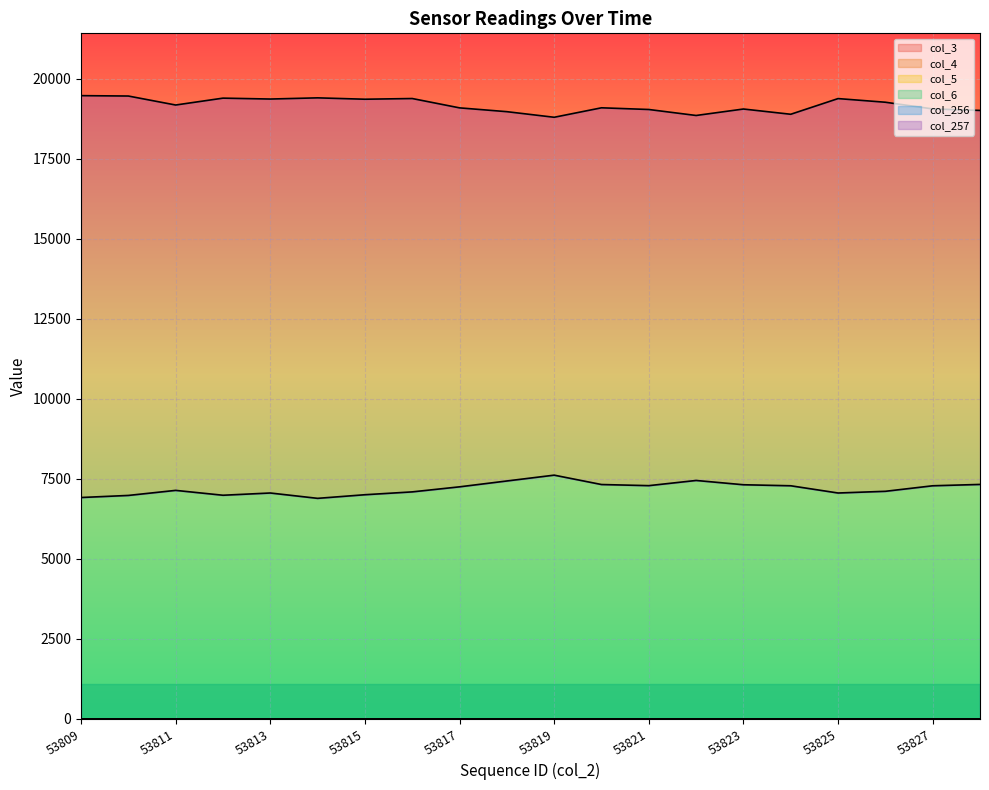

List the series in order of their peak value, highest first.

col_257, col_256, col_3, col_4, col_5, col_6